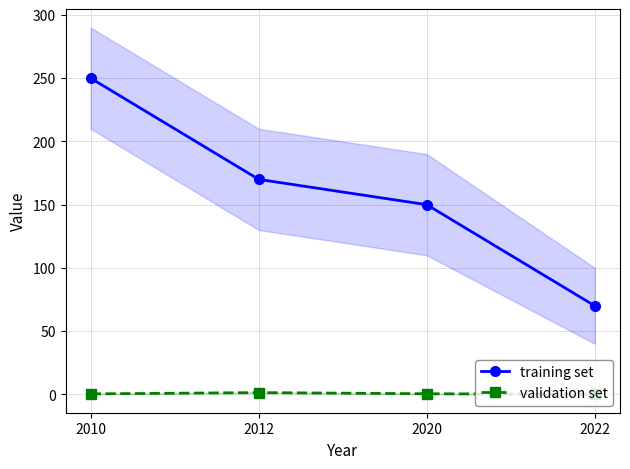

Where is the first local maximum for validation set?

2012